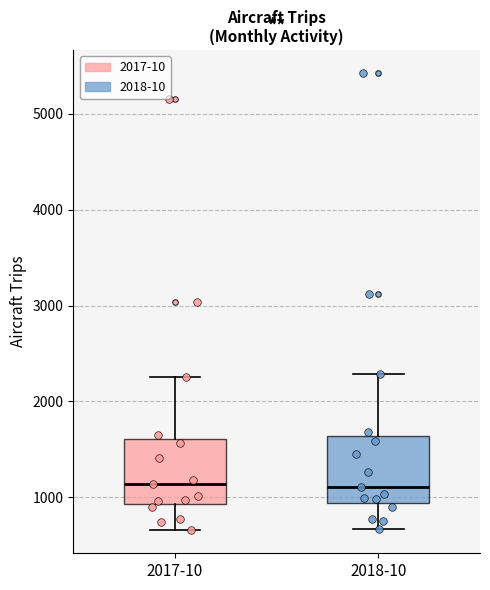

Where is the lower edge of the box for 2018-10 on the y-axis? The values are not printed on the chart, so give them approximately, as read against the axis.

900